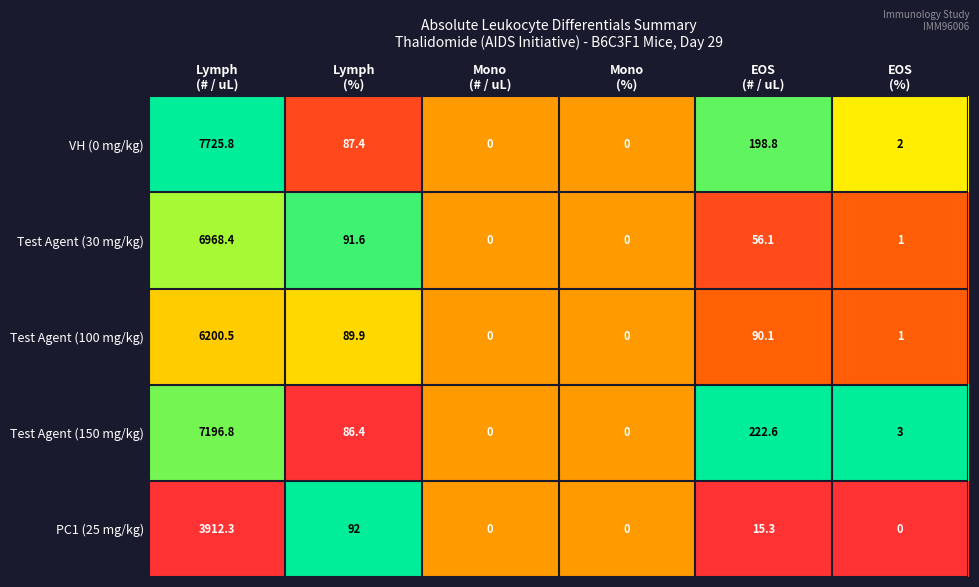

Count the number of categories in the chart.

6